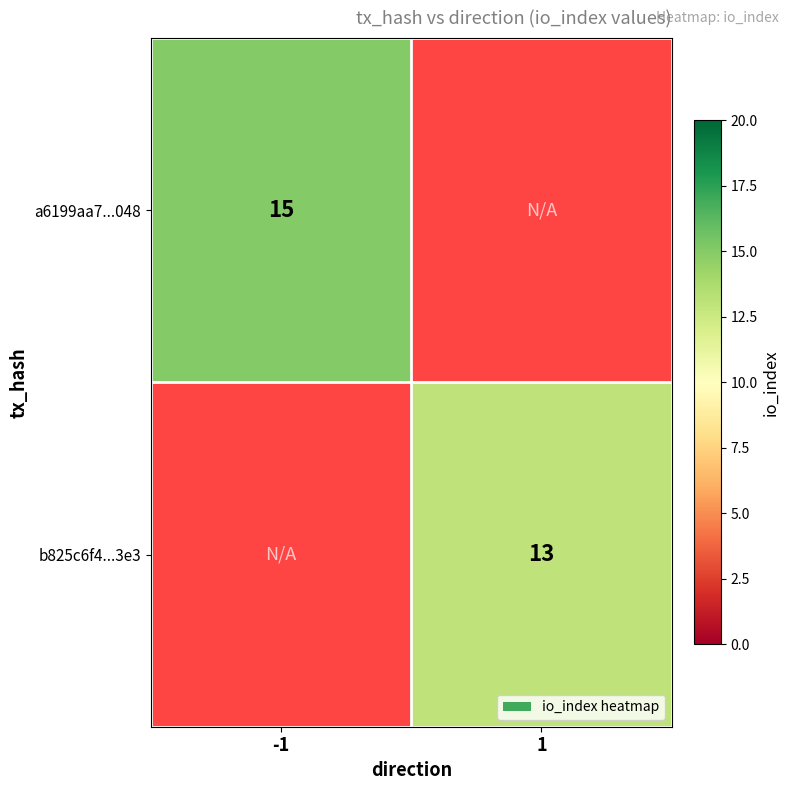

The value of a6199aa7...048 at -1 is 27. True or false?

False